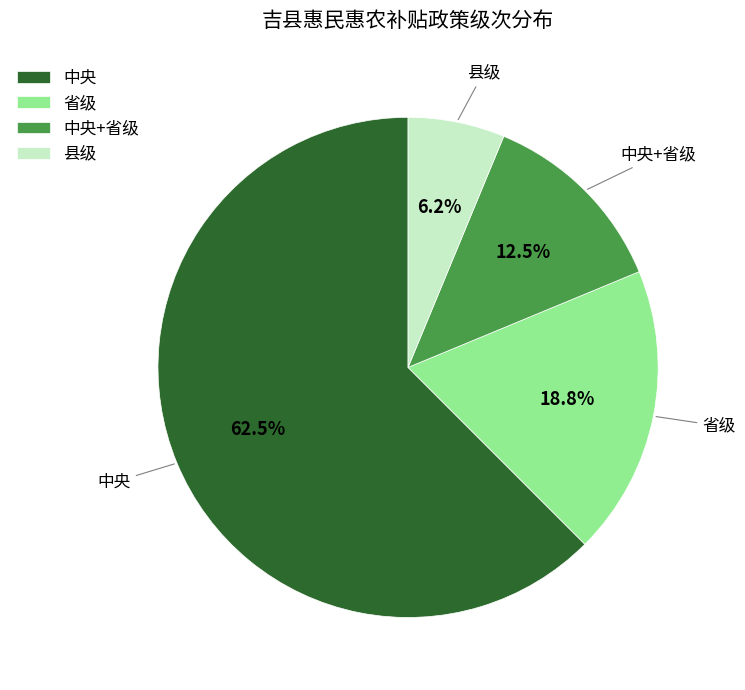

Between 县级 and 中央+省级, which is larger?

中央+省级